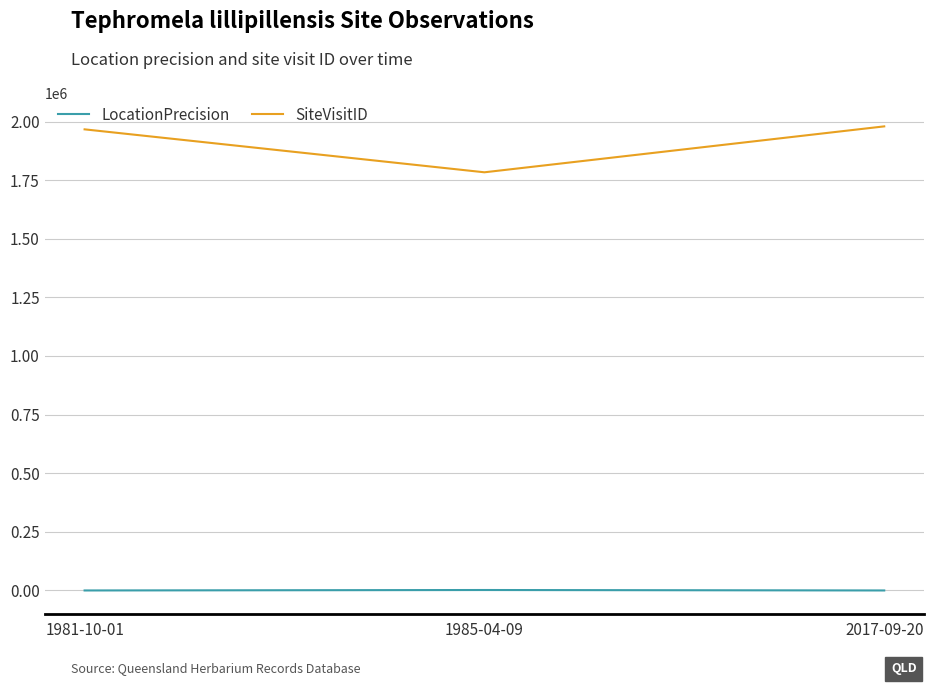

Does the chart display data point markers on the line(s)?

No